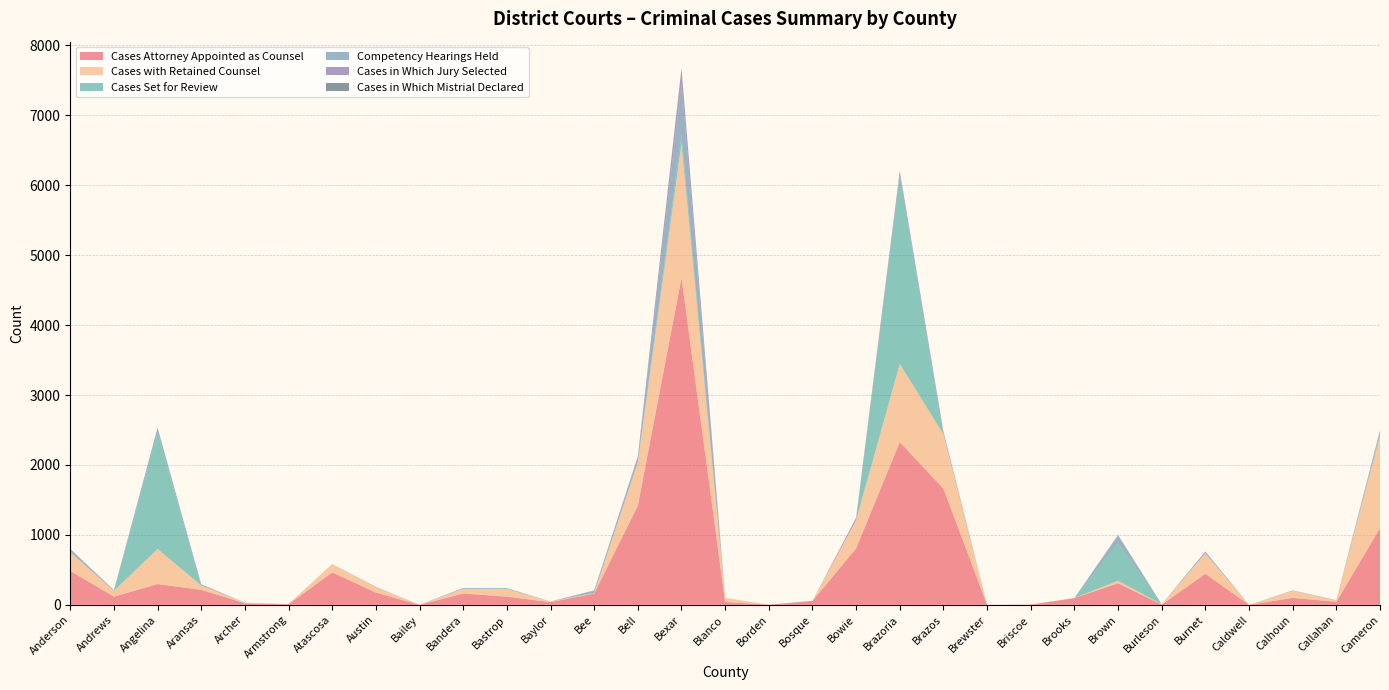

Reading left to right, transcribe all the data shown in this chart.

Cases Attorney Appointed as Counsel: 485	117	297	215	22	8	464	176	0	162	117	39	161	1415	4675	40	3	56	807	2327	1660	0	4	96	309	3	444	0	99	43	1097
Cases with Retained Counsel: 267	84	502	61	10	2	117	77	0	67	108	10	7	623	1918	60	0	0	404	1119	779	0	0	2	37	5	293	0	102	24	1316
Cases Set for Review: 4	0	1662	0	0	0	0	0	0	1	4	0	5	0	133	0	0	0	0	2704	0	0	0	0	531	0	0	0	0	0	40
Competency Hearings Held: 26	6	69	4	0	0	2	1	0	8	9	0	26	56	733	0	0	1	0	0	8	0	0	0	114	0	21	0	5	2	20
Cases in Which Jury Selected: 17	3	1	13	0	1	0	4	1	2	0	0	7	26	191	0	0	0	34	48	28	1	0	0	5	0	6	0	1	0	23
Cases in Which Mistrial Declared: 0	1	0	0	0	0	0	0	0	1	1	0	0	2	19	0	0	0	0	4	1	0	0	0	3	0	0	0	0	0	0